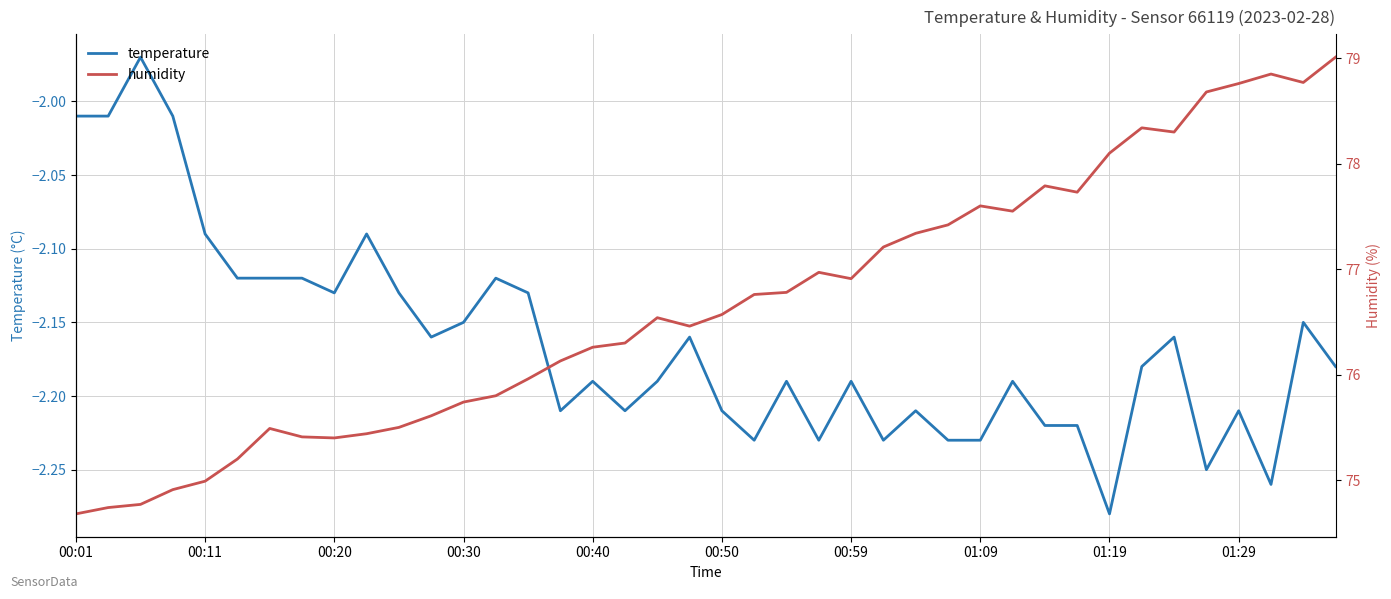

The value of temperature at 00:40 is -0.8. True or false?

False